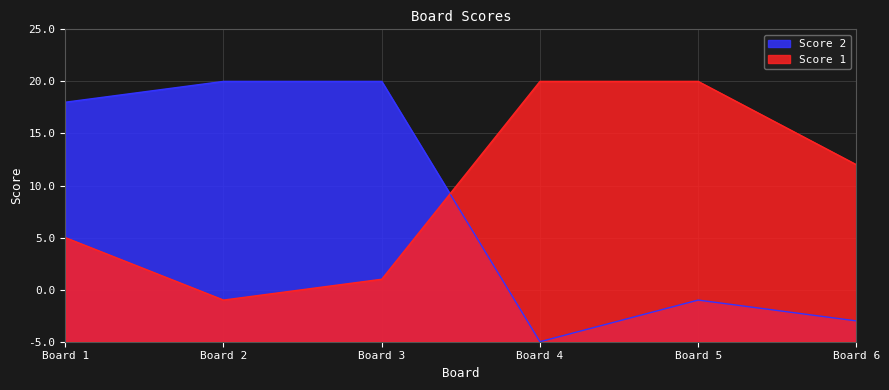

Which category has the lowest value in the Score 2 series?

Board 4